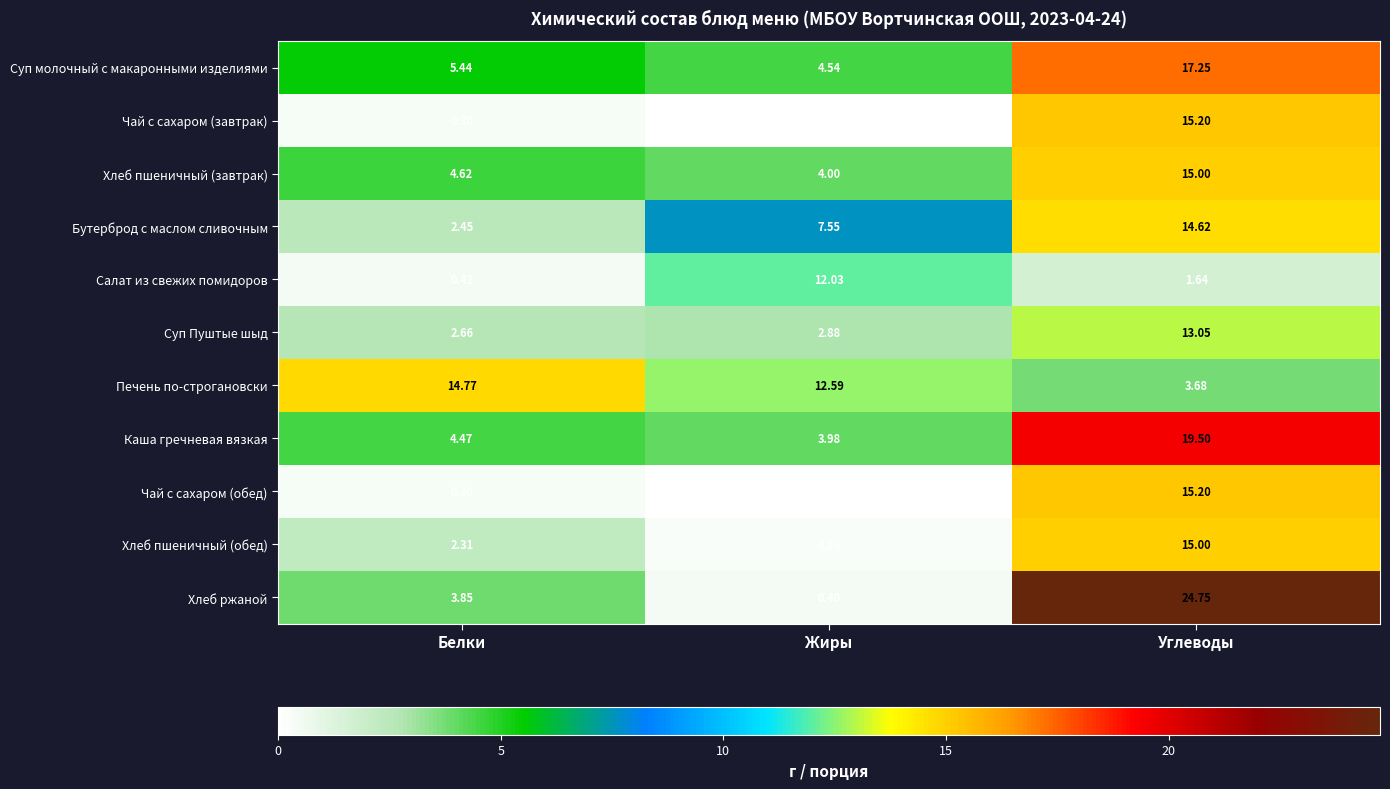

Between Белки and Углеводы, which series saw the biggest shift?

Хлеб ржаной